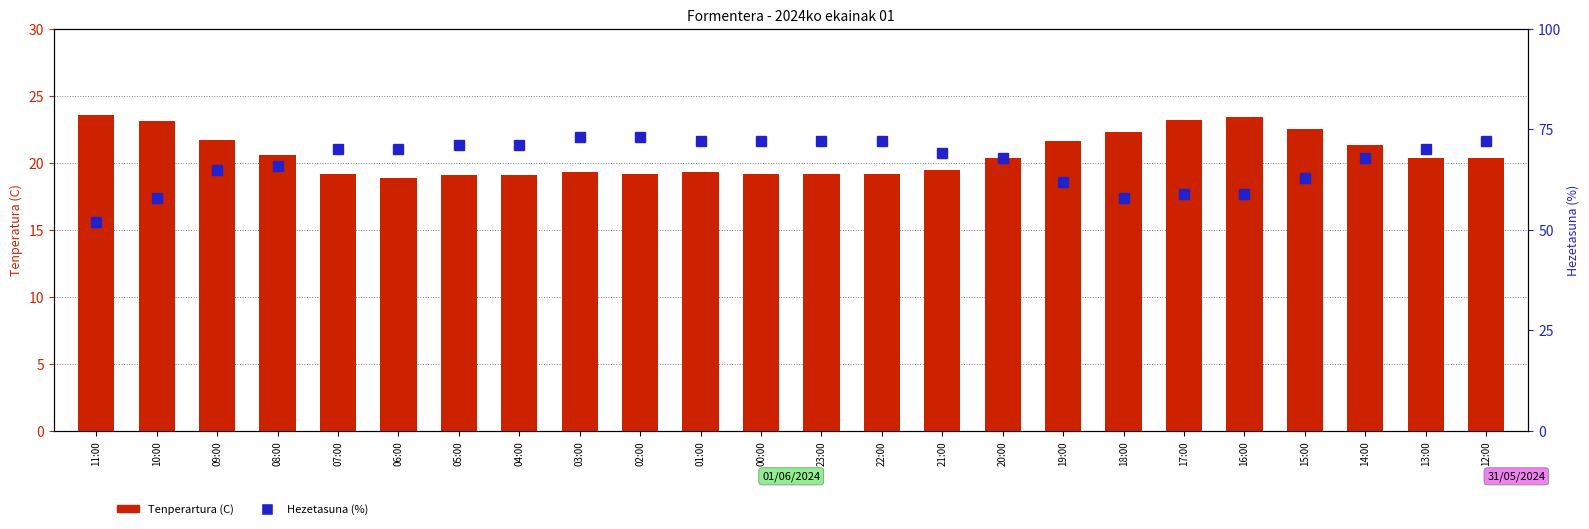

What is the lowest value of the Hezetasuna (%) series?

52.0